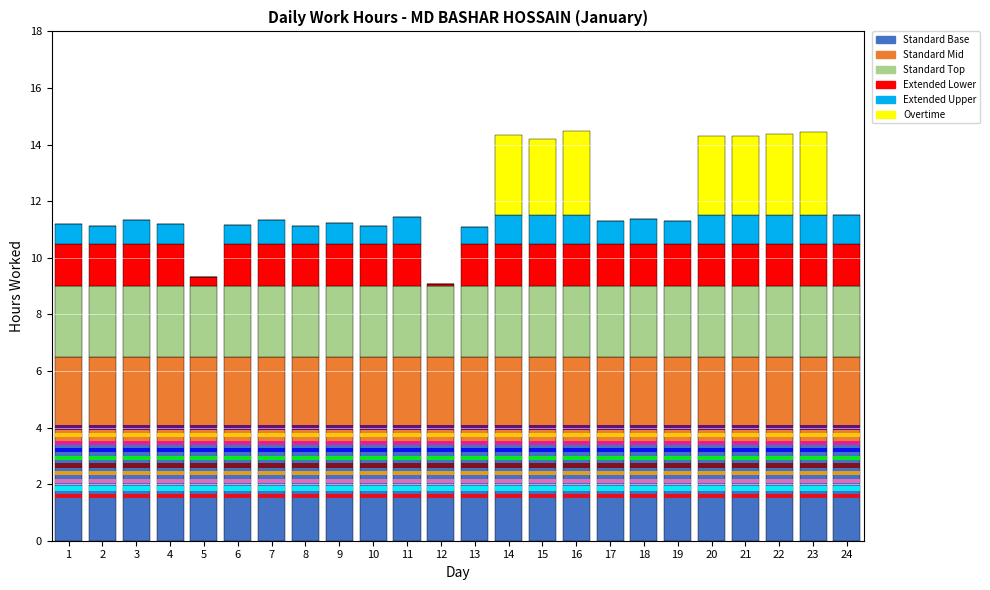

What is the sum of all values?

287.7